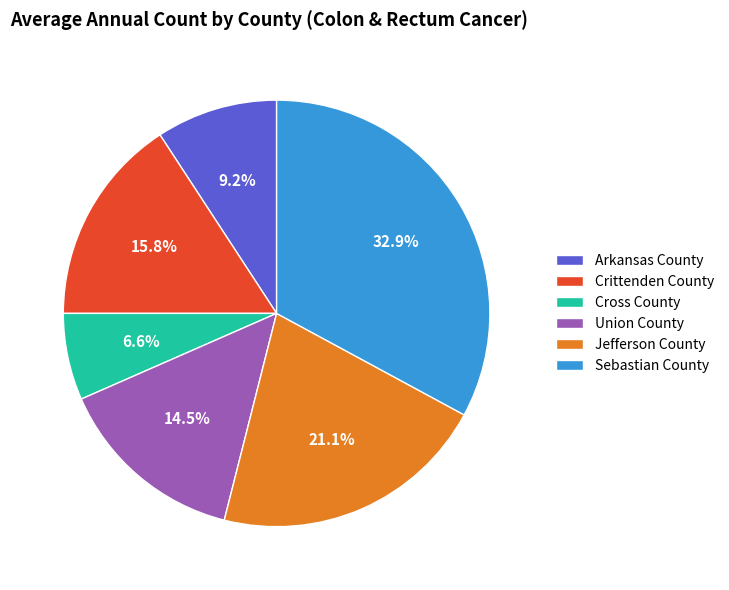

Which has a higher value, Sebastian County or Cross County?

Sebastian County